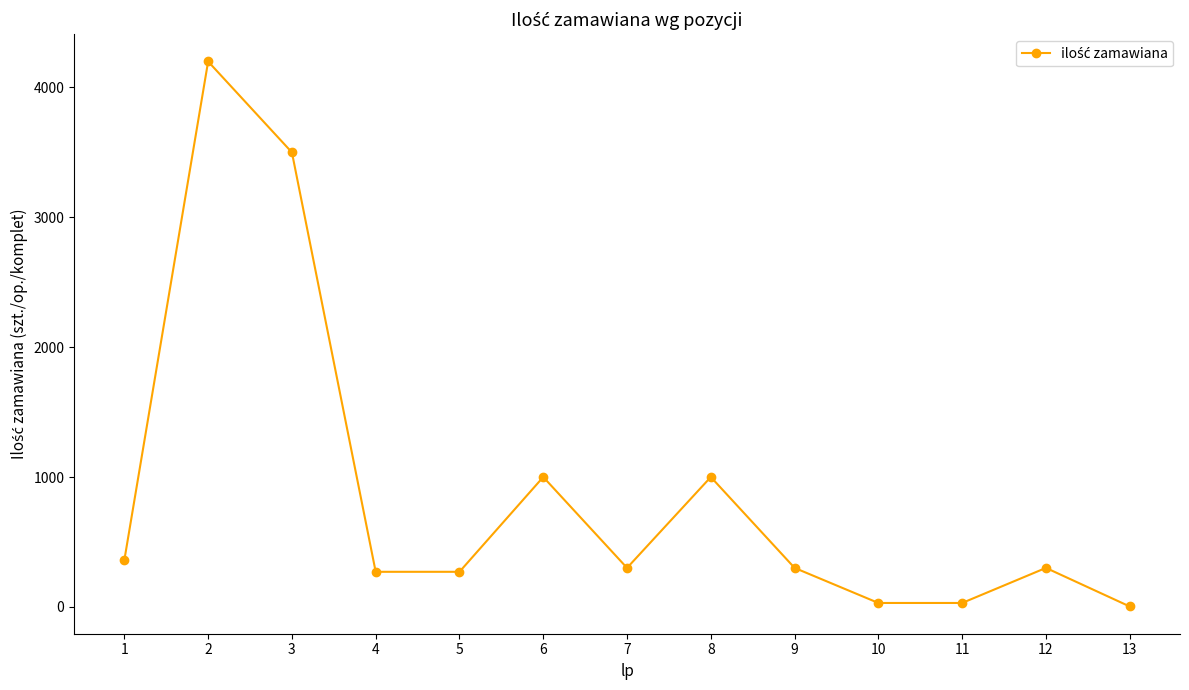

What is the greatest value displayed?

4200